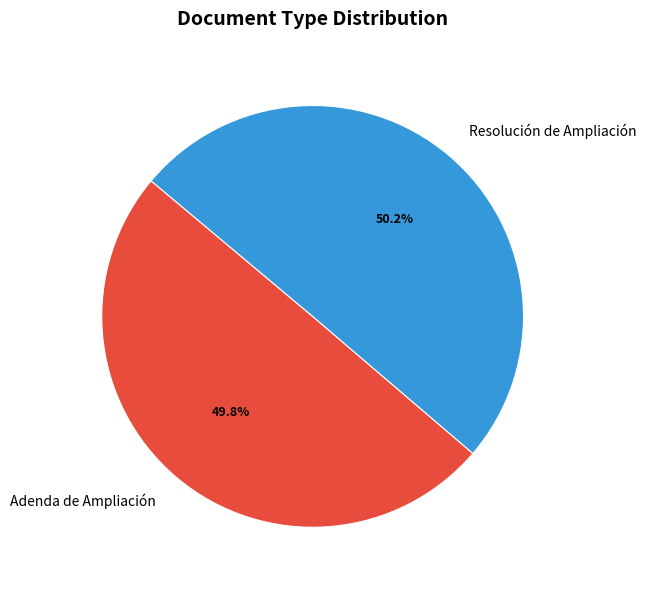

Is there a majority slice in this chart?

Yes